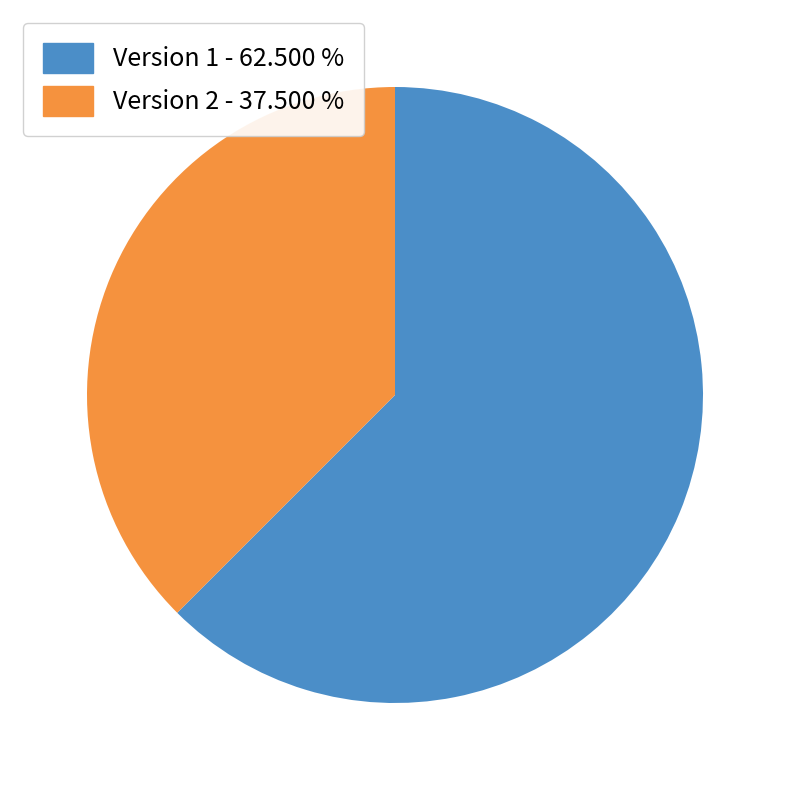

Rank the categories by value from highest to lowest.

Version 1 - 62.500 %, Version 2 - 37.500 %